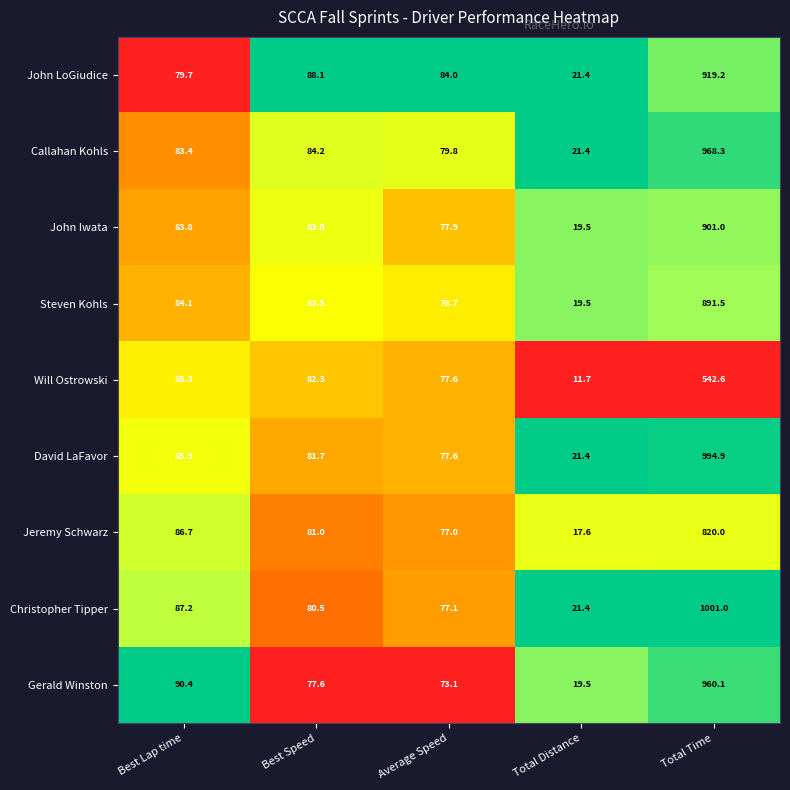

How many categories are shown in the chart?

5